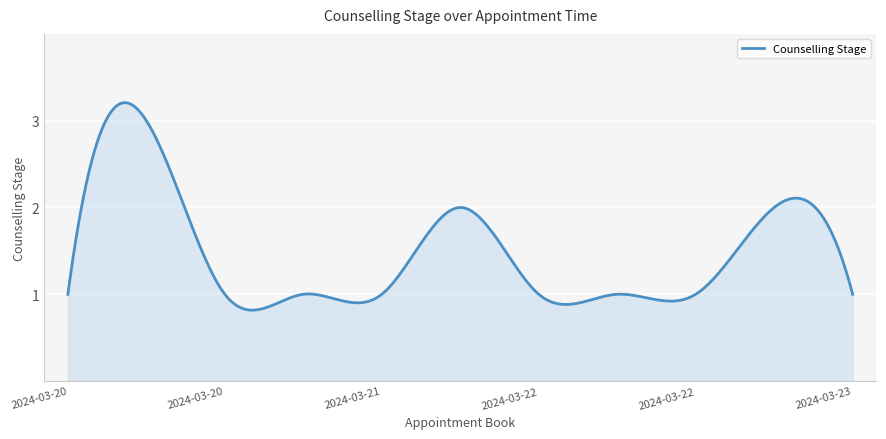

List the labels in order of value, smallest first.

2024-03-20 10:00, 2024-03-20 15:15, 2024-03-21 10:45, 2024-03-21 17:00, 2024-03-22 14:30, 2024-03-22 16:00, 2024-03-22 18:30, 2024-03-23 18:30, 2024-03-22 13:45, 2024-03-23 14:30, 2024-03-20 13:45